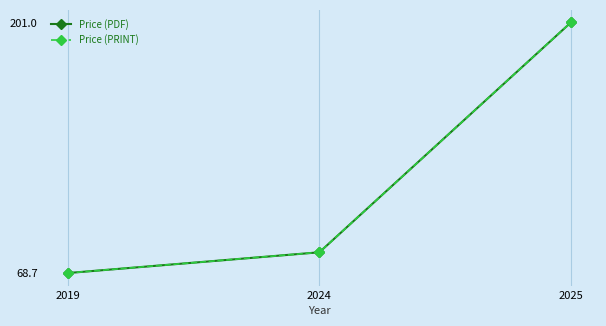

What is the maximum value shown in the chart?

201.0